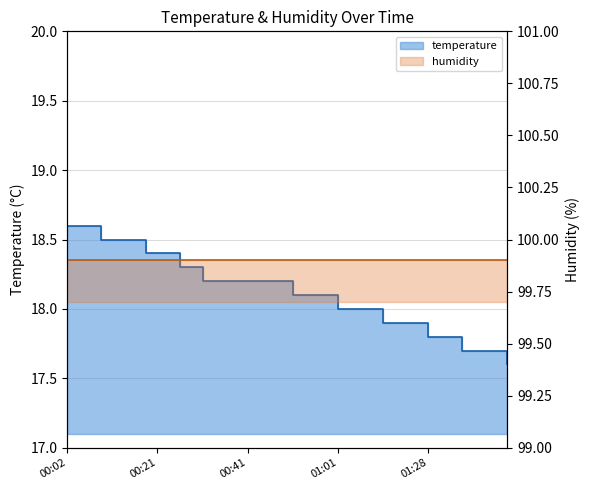

How many values are below 18?

12